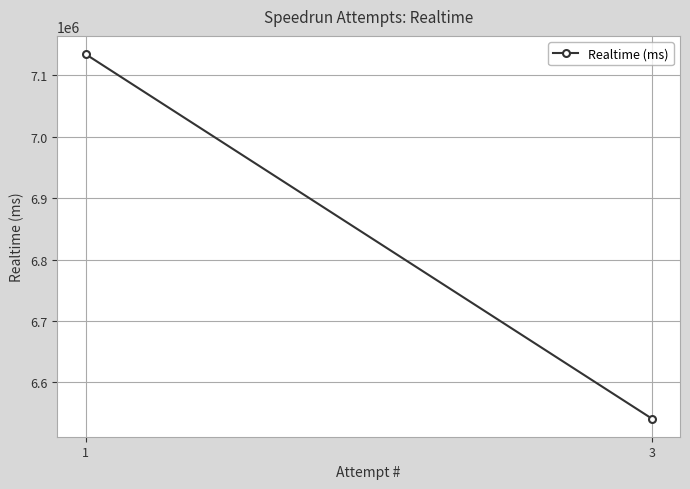

At which category does the chart reach its peak across all series?

1